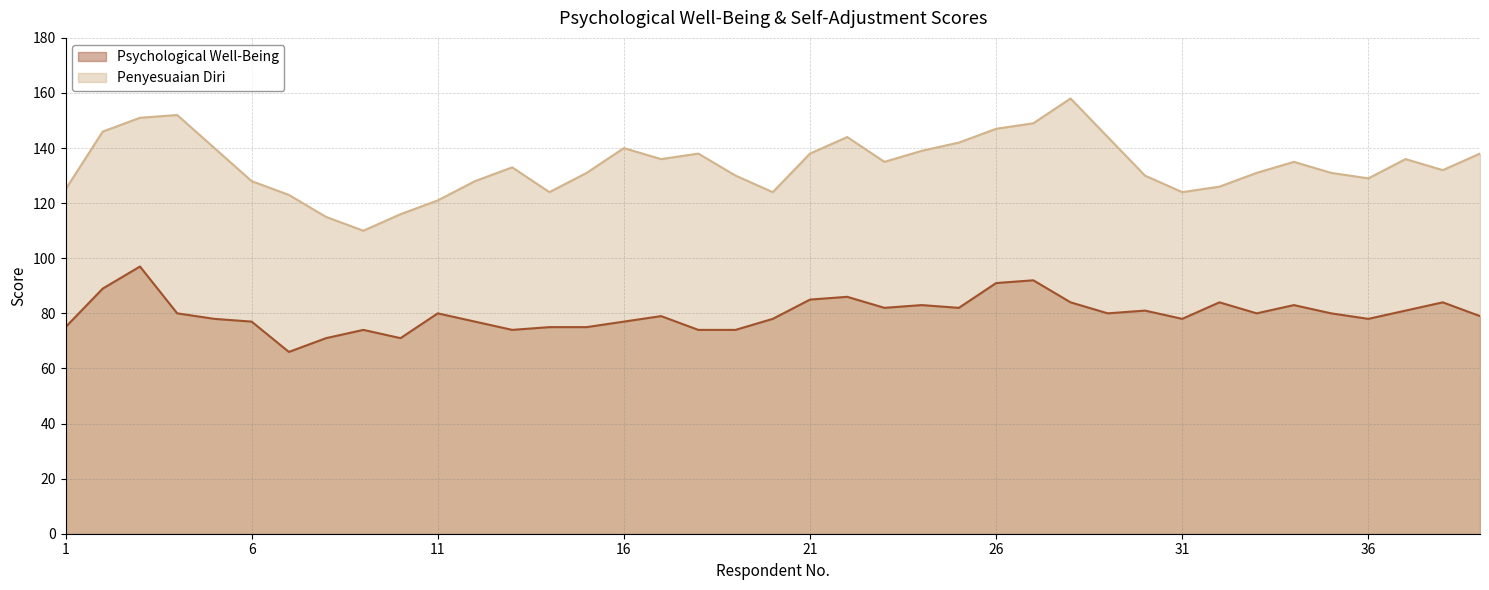

Reading left to right, extract all data points from this chart.

Psychological Well-Being: 75	89	97	80	78	77	66	71	74	71	80	77	74	75	75	77	79	74	74	78	85	86	82	83	82	91	92	84	80	81	78	84	80	83	80	78	81	84	79
Penyesuaian Diri: 125	146	151	152	140	128	123	115	110	116	121	128	133	124	131	140	136	138	130	124	138	144	135	139	142	147	149	158	144	130	124	126	131	135	131	129	136	132	138